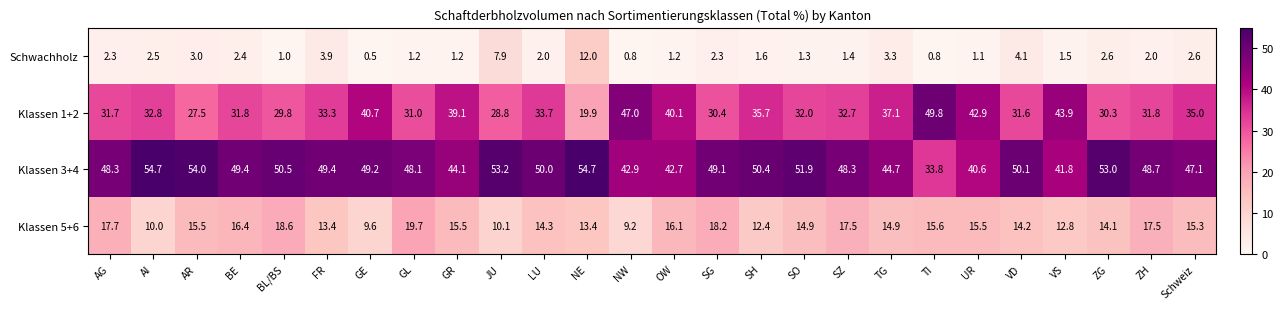

Where does the Klassen 1+2 series first go above 32?

AI